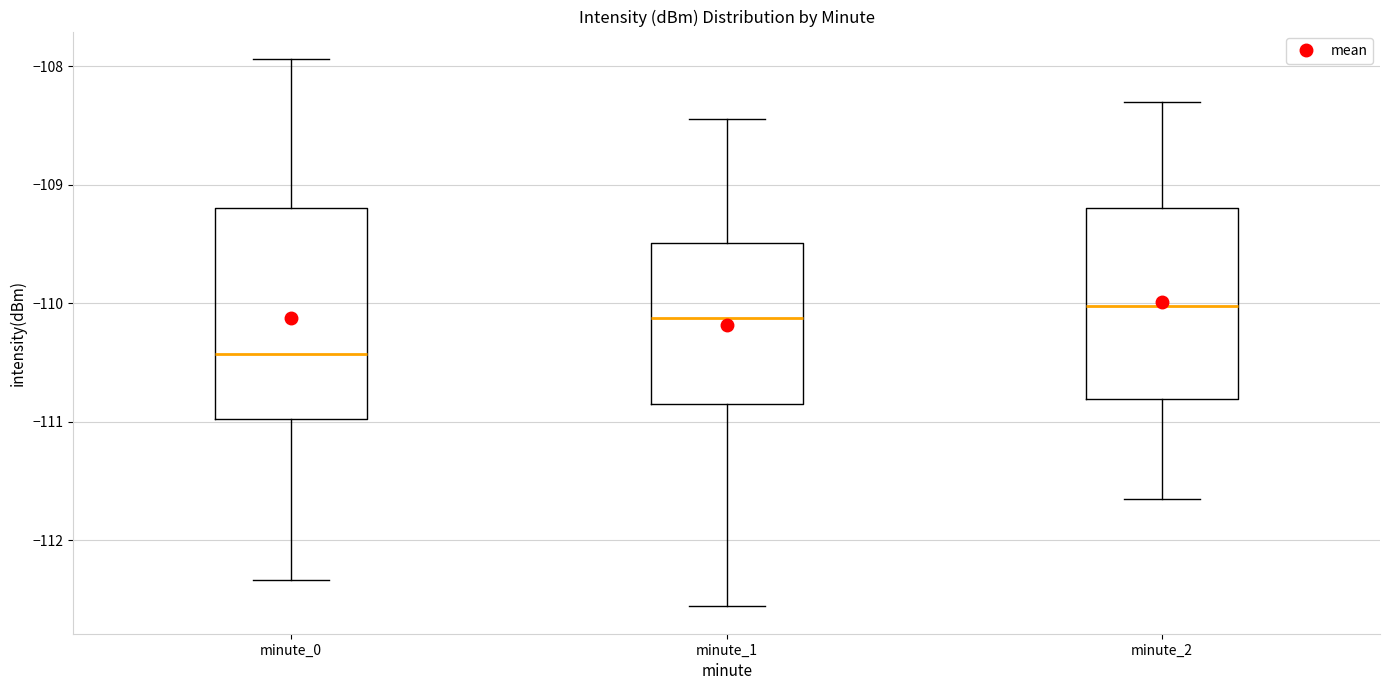

Reading left to right, read every box against the y-axis: the position of its median line, the range the box covers, and the ends of its whiskers. The values are not printed on the chart, so give them approximately, as read against the axis.

minute_0: median -110.4, box -111.0 to -109.2, whiskers -112.3 to -107.9
minute_1: median -110.1, box -110.8 to -109.5, whiskers -112.6 to -108.4
minute_2: median -110.0, box -110.8 to -109.2, whiskers -111.6 to -108.3